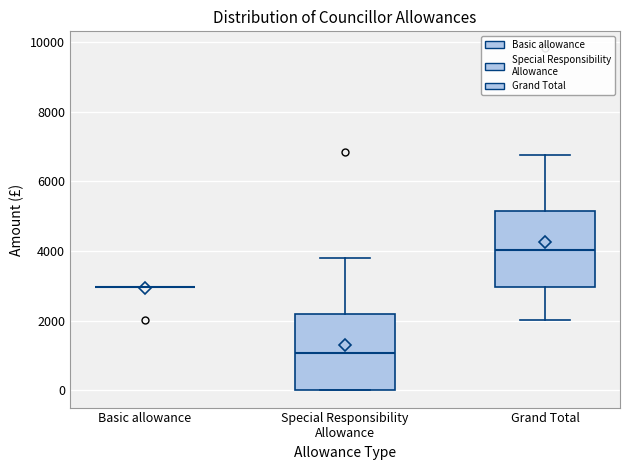

Reading left to right, read every box against the y-axis: the position of its median line, the range the box covers, and the ends of its whiskers. The values are not printed on the chart, so give them approximately, as read against the axis.

Basic allowance: box collapsed to a line at 3000, whiskers 3000 to 3000
Special Responsibility Allowance: median 1000, box 0 to 2200, whiskers 0 to 3800
Grand Total: median 4000, box 3000 to 5200, whiskers 2000 to 6800